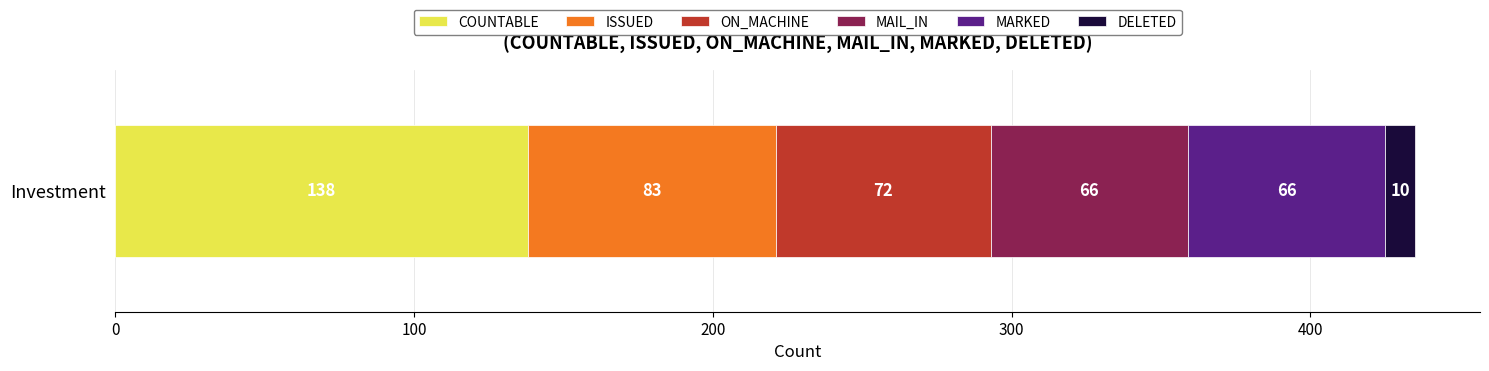

The COUNTABLE series shows 138 at Investment. True or false?

True